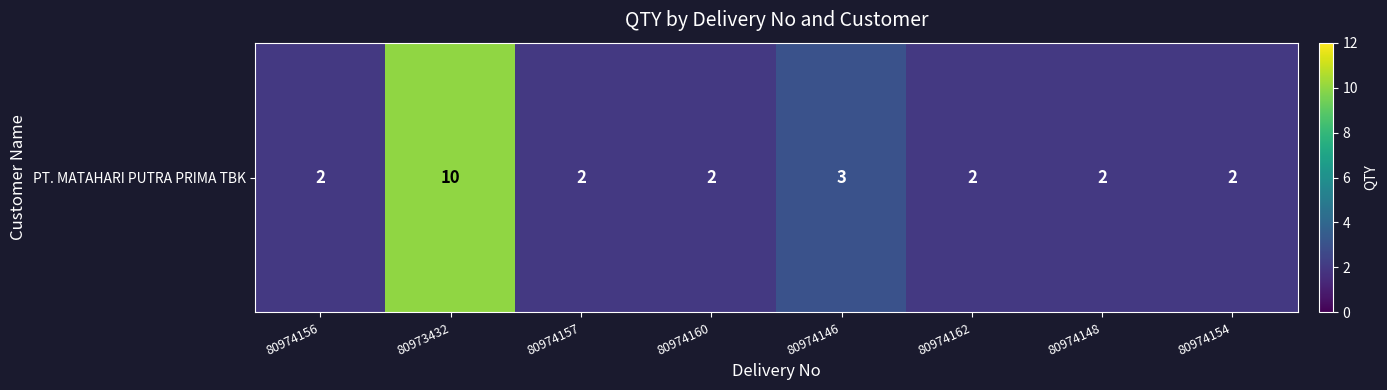

Count the number of values greater than 2.

2